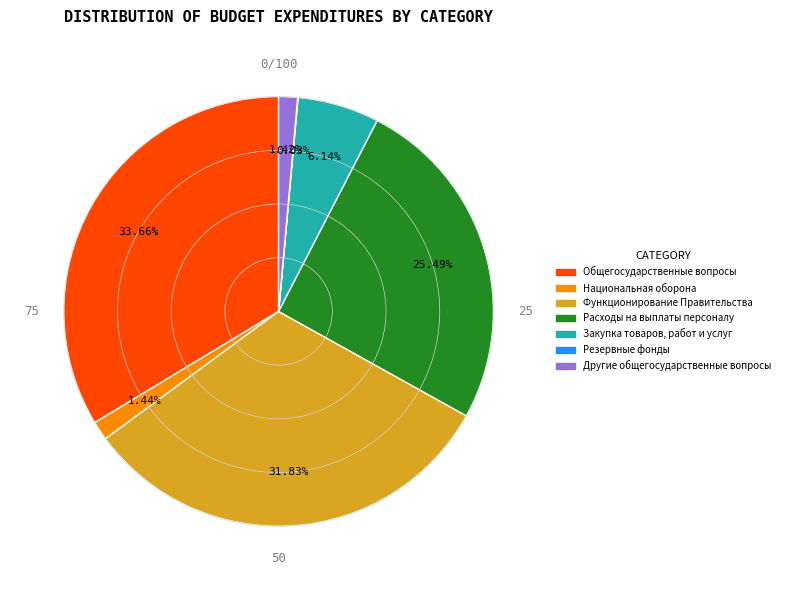

True or false: Функционирование Правительства accounts for 24% of the total.

False